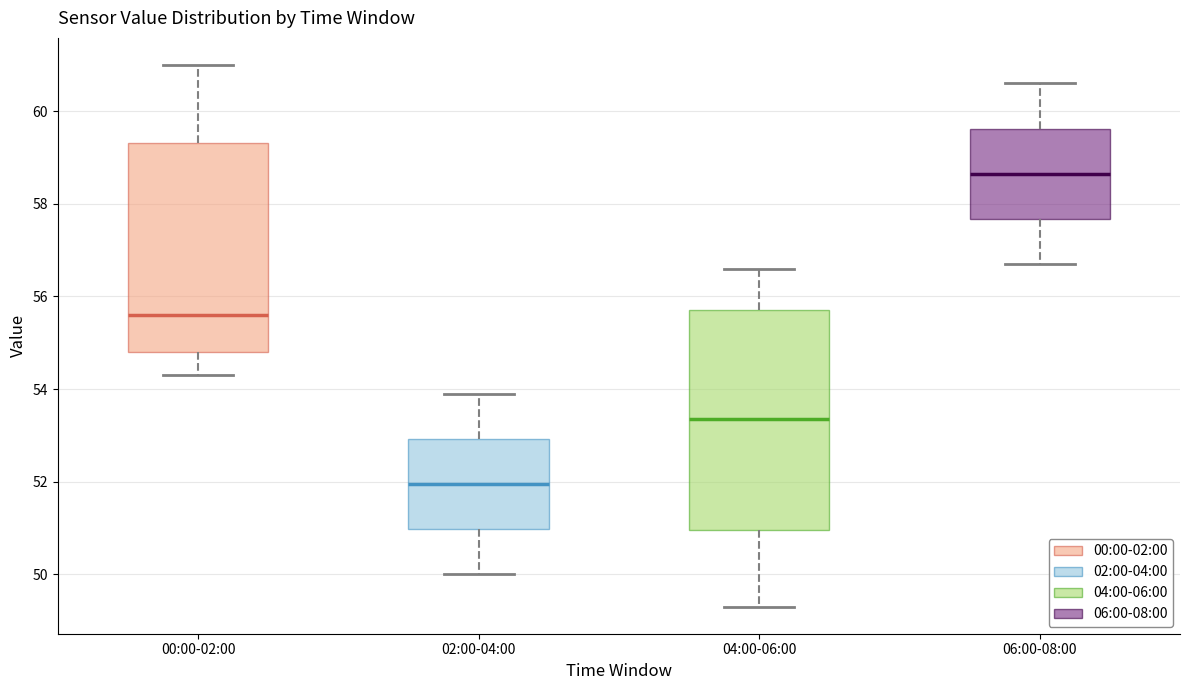

Where does the upper whisker of the box for 06:00-08:00 end on the y-axis? The values are not printed on the chart, so give them approximately, as read against the axis.

60.6